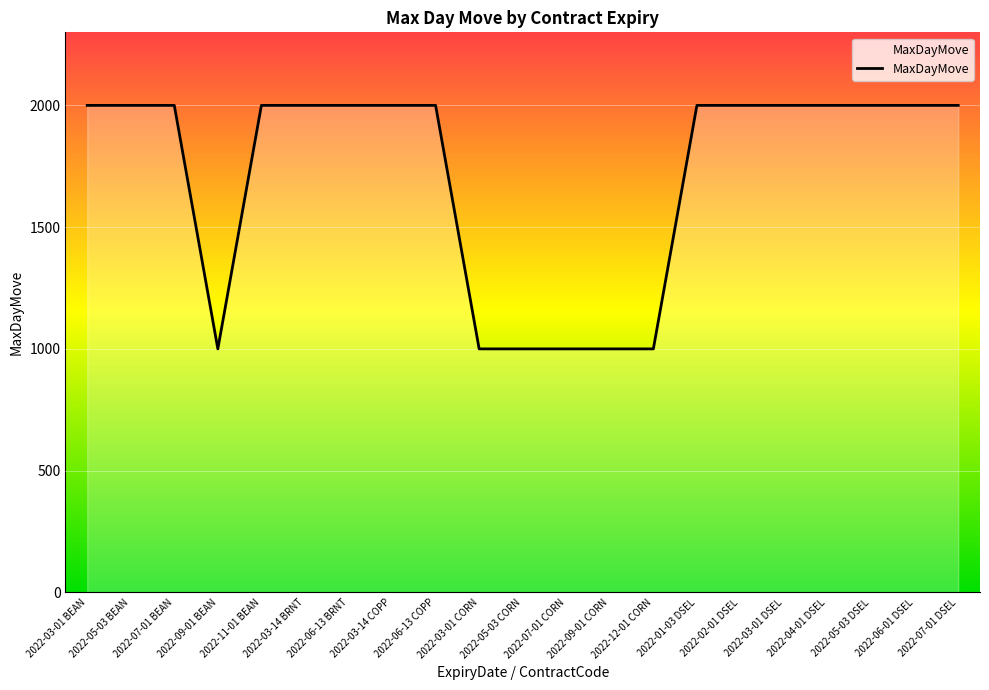

What is the greatest value displayed?

2000